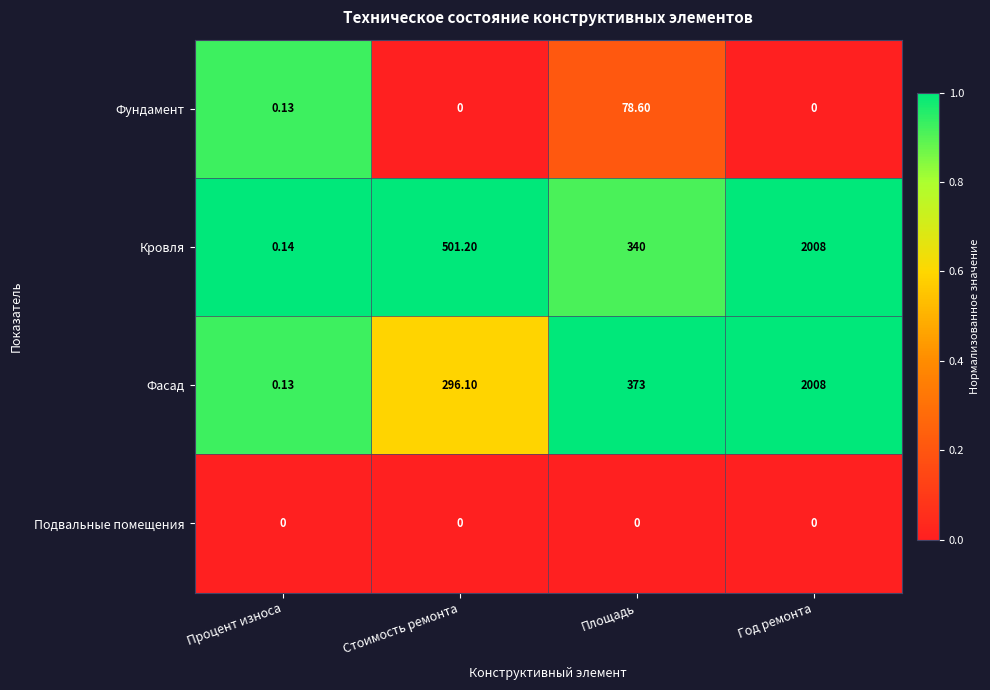

Where is Фундамент nearest to the value 39?

Процент износа